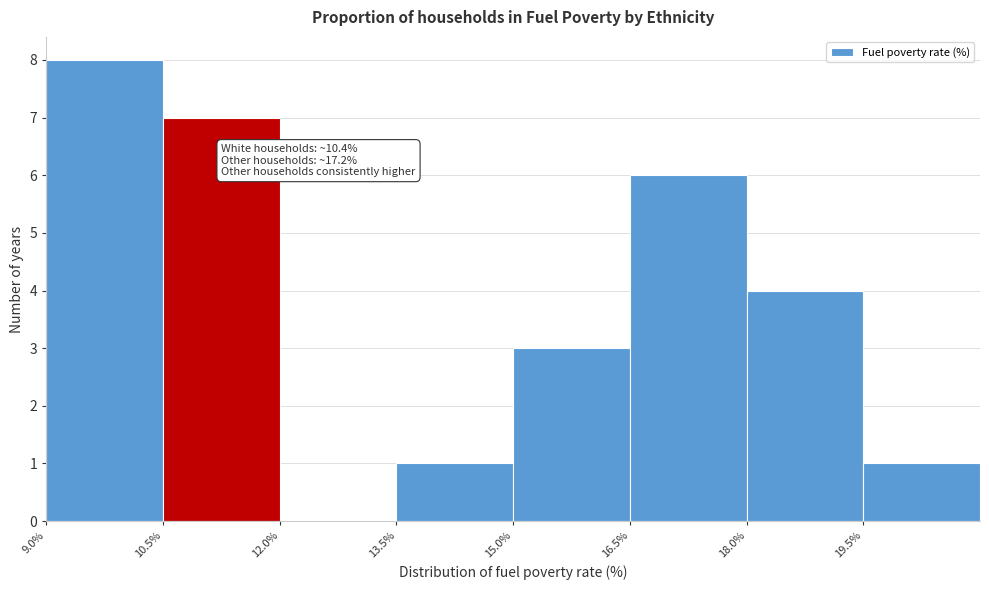

Which range on the x-axis has the tallest bar?

9.0 to 10.5